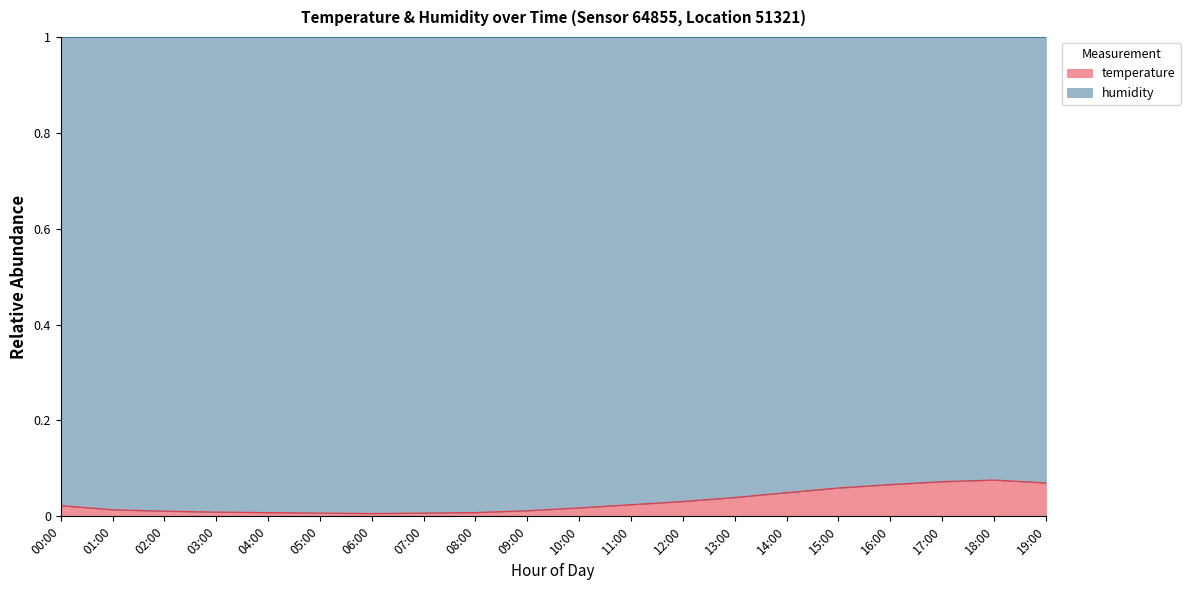

What position from the right is 14:00?

6